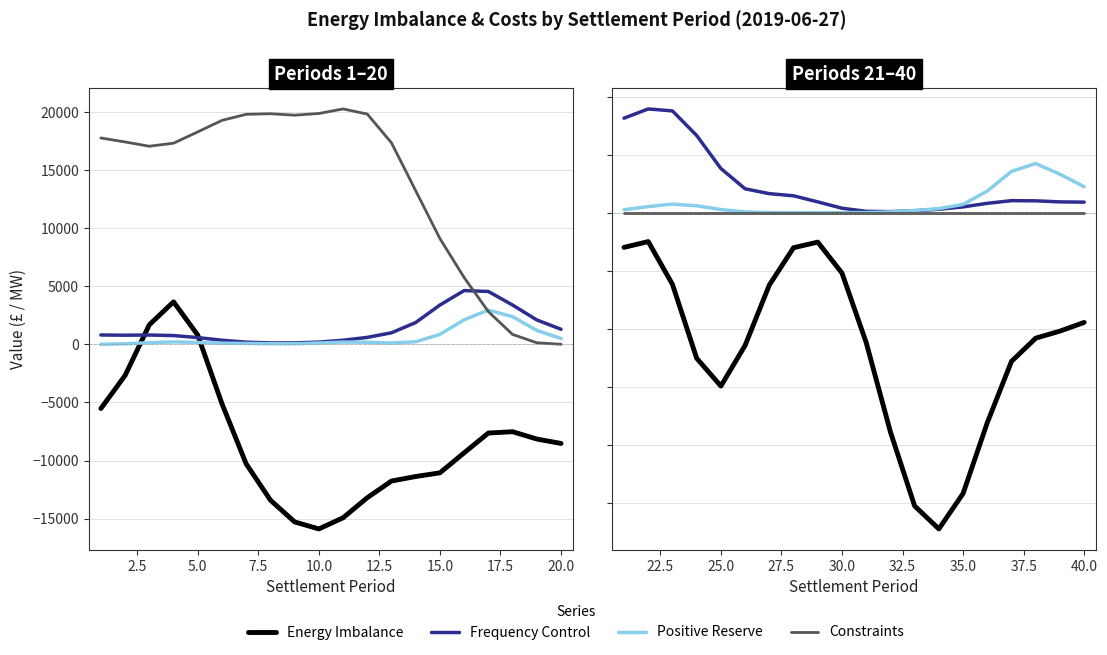

What are all the series names shown in the legend?

Energy Imbalance, Frequency Control, Positive Reserve, Constraints